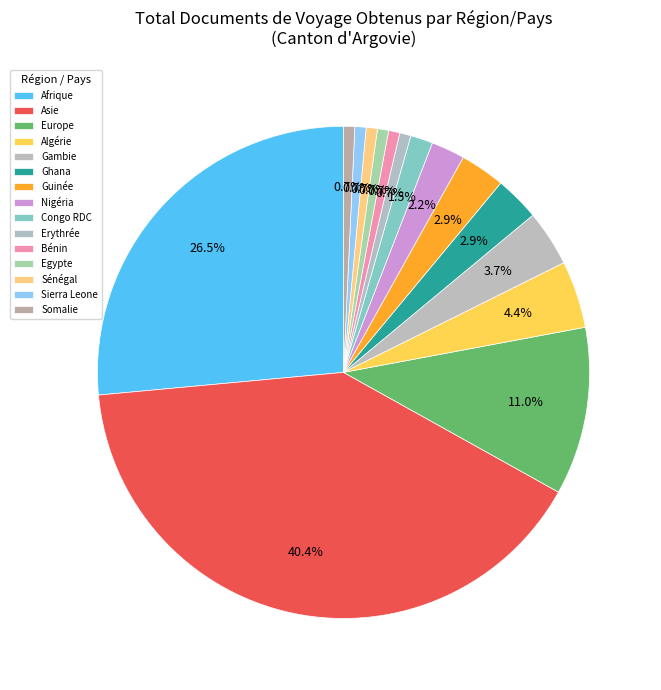

Is Guinée the majority of the pie?

No